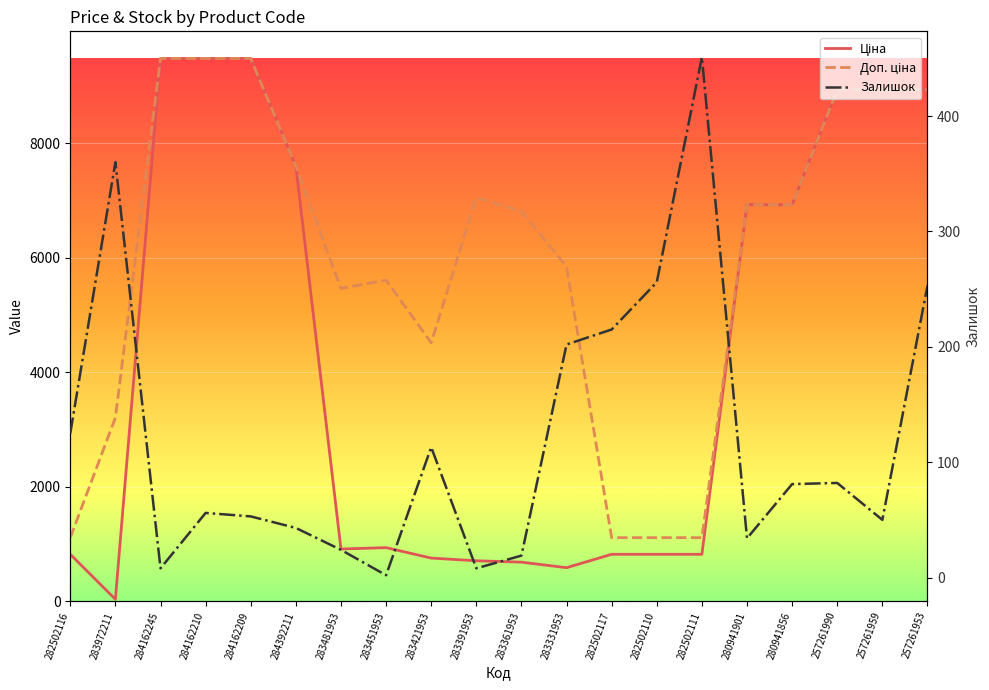

Is it true that Залишок equals 171.8 at 257261953?

False